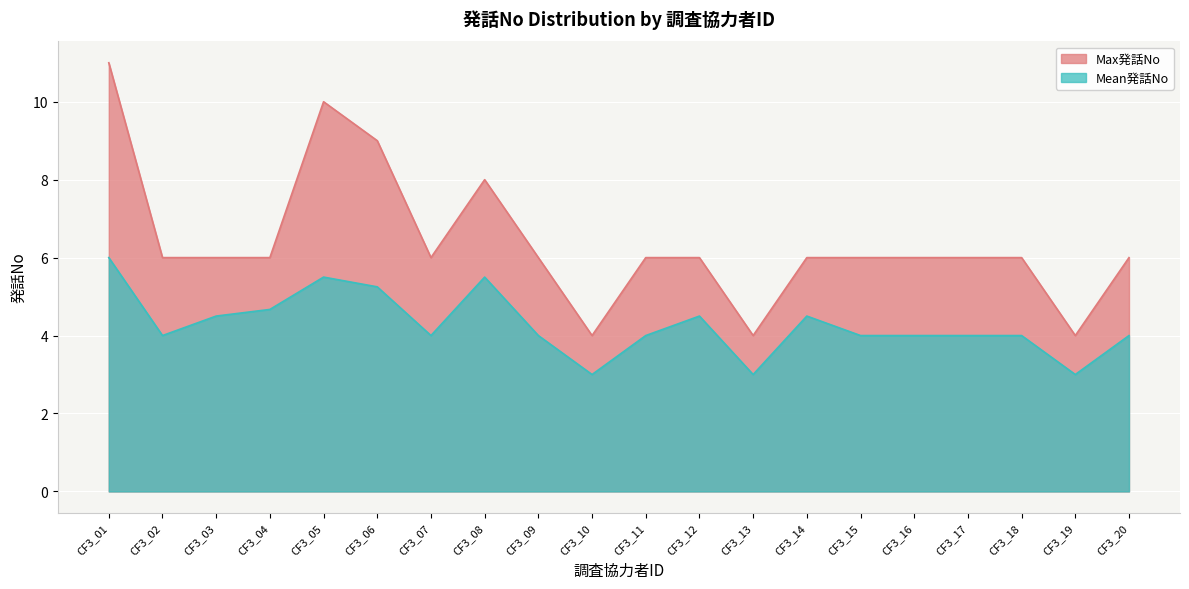

What is the average value of the Max発話No series?

6.4